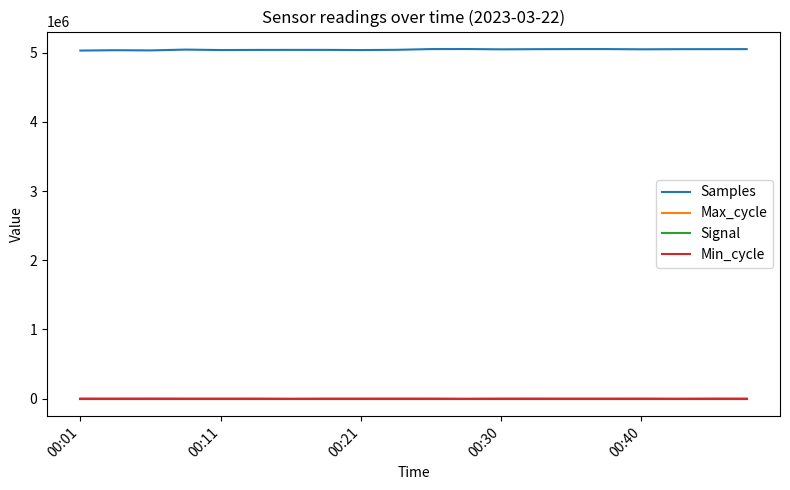

Is this an area chart (filled region under the line)?

No